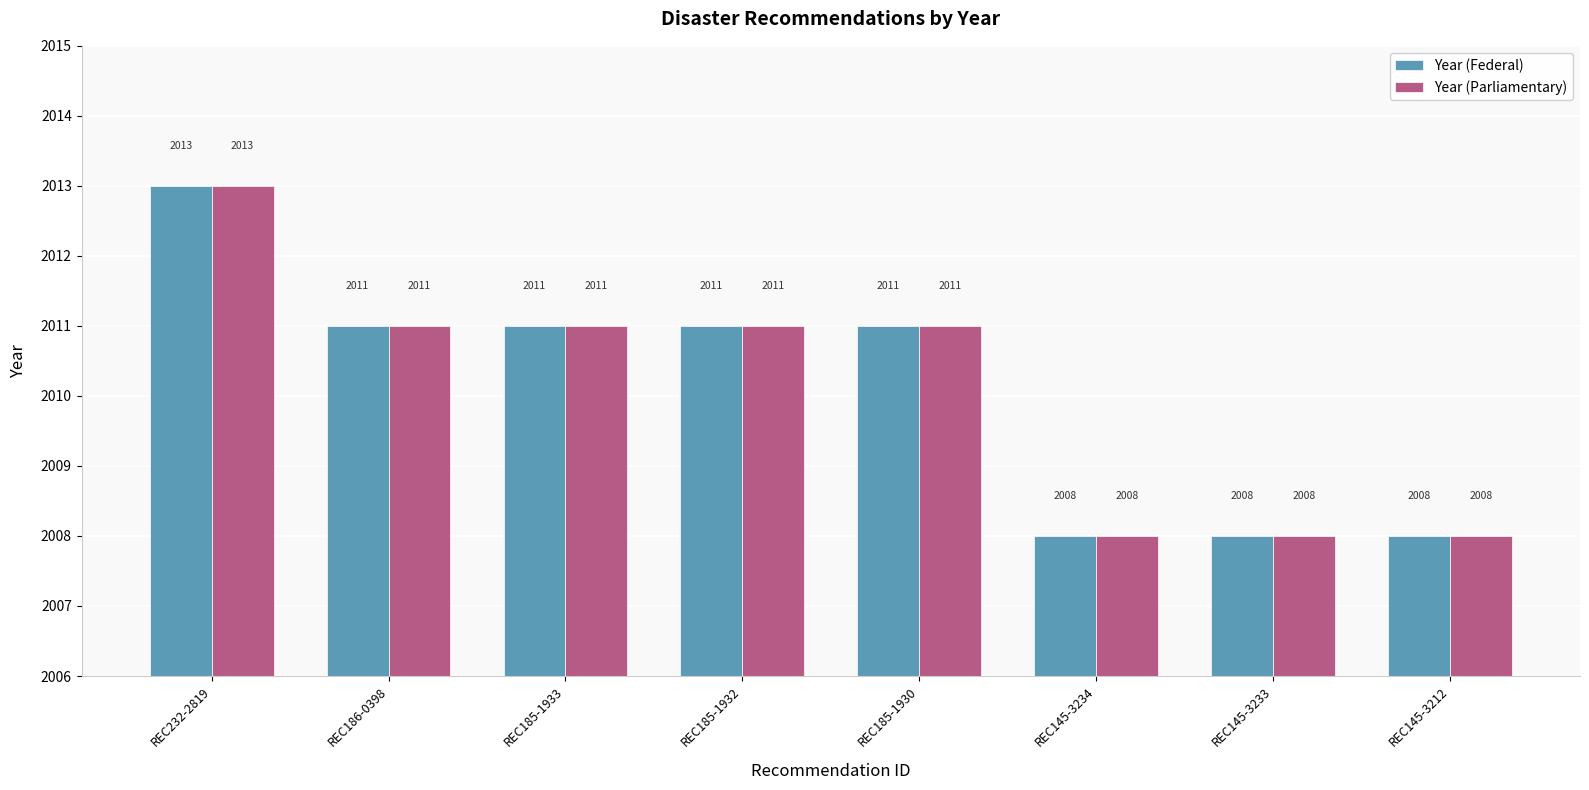

Reading right to left, extract all data points from this chart.

Year (Federal): REC145-3212=2008	REC145-3233=2008	REC145-3234=2008	REC185-1930=2011	REC185-1932=2011	REC185-1933=2011	REC186-0398=2011	REC232-2819=2013
Year (Parliamentary): REC145-3212=2008	REC145-3233=2008	REC145-3234=2008	REC185-1930=2011	REC185-1932=2011	REC185-1933=2011	REC186-0398=2011	REC232-2819=2013